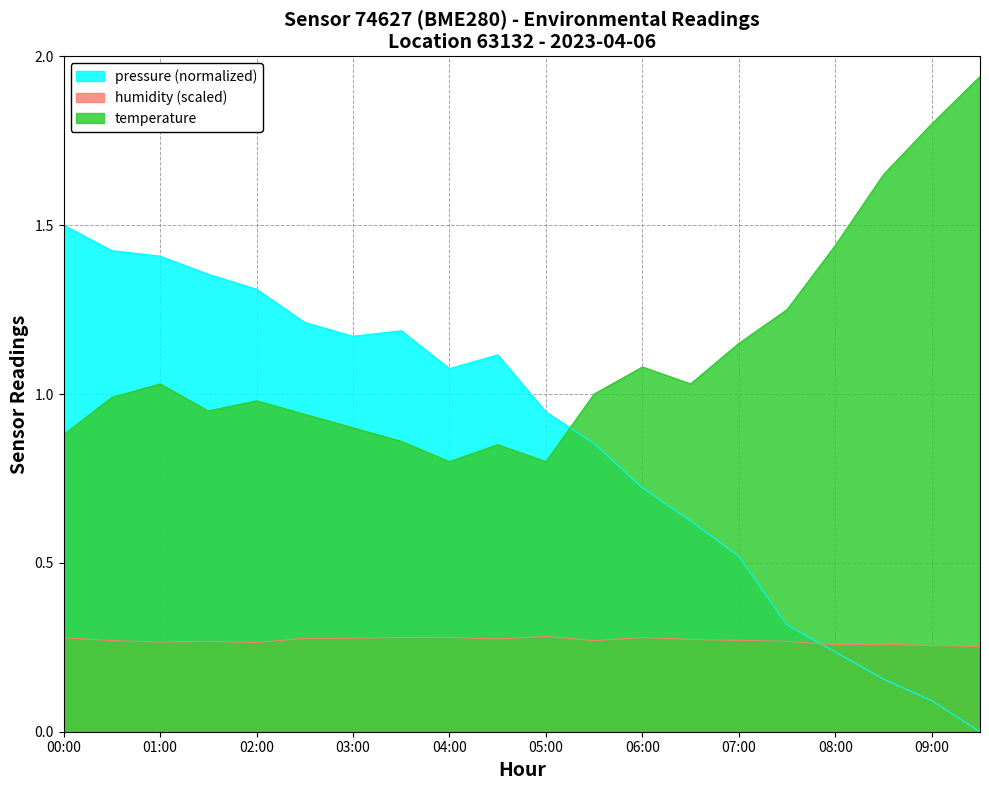

How many lines are shown in the chart?

3